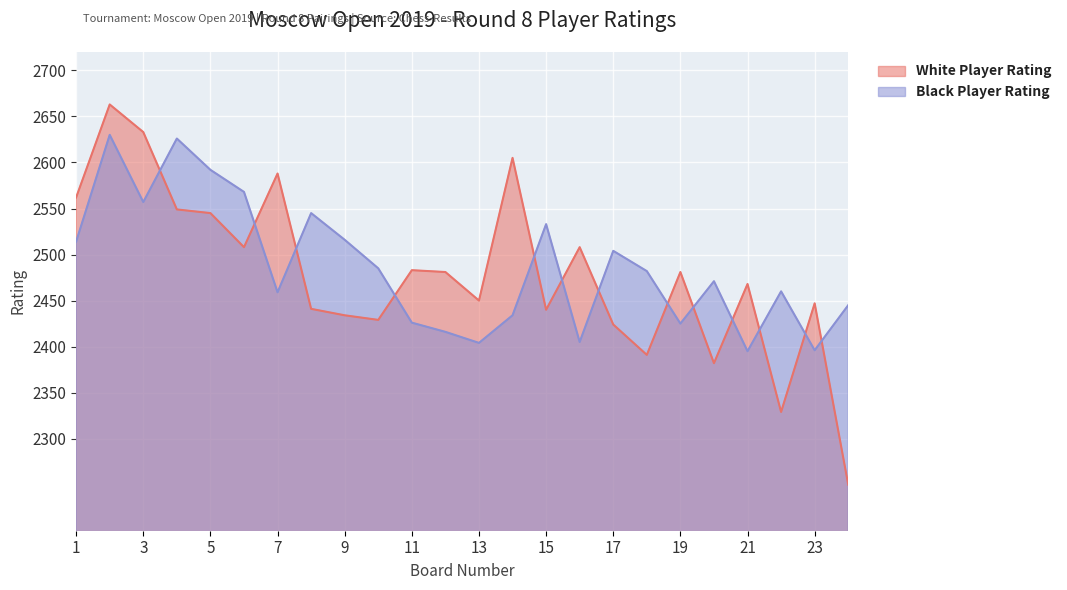

How many categories are shown in the chart?

24